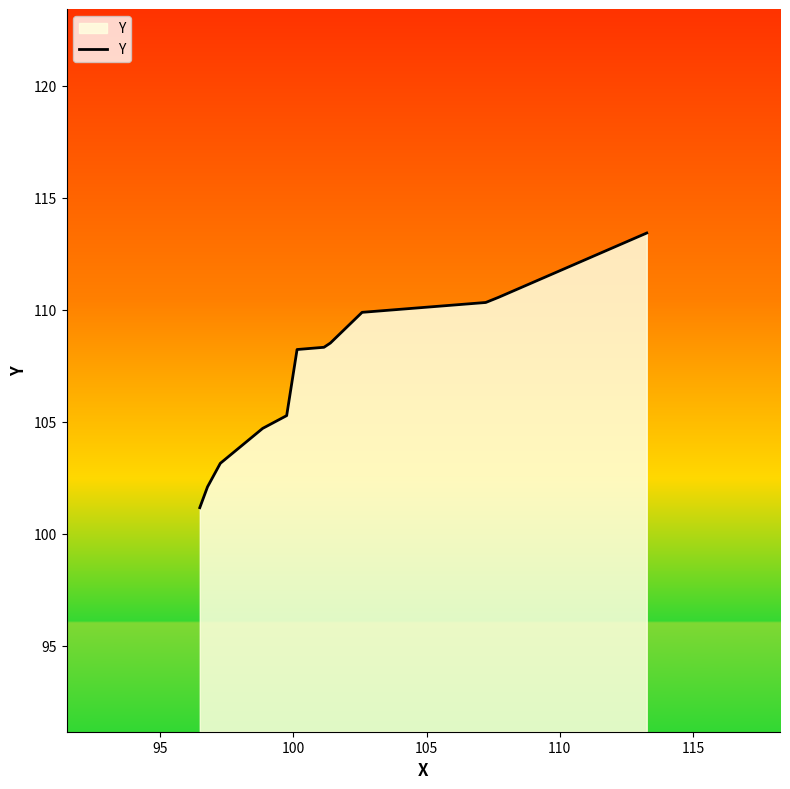

What is the difference between the maximum and minimum values?

12.3